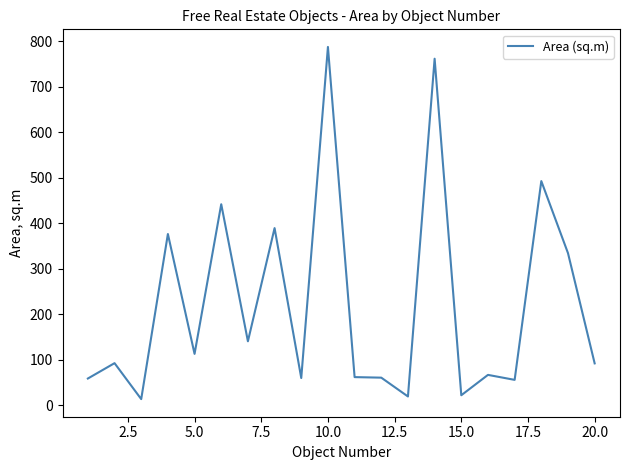

What is the greatest value displayed?

787.9